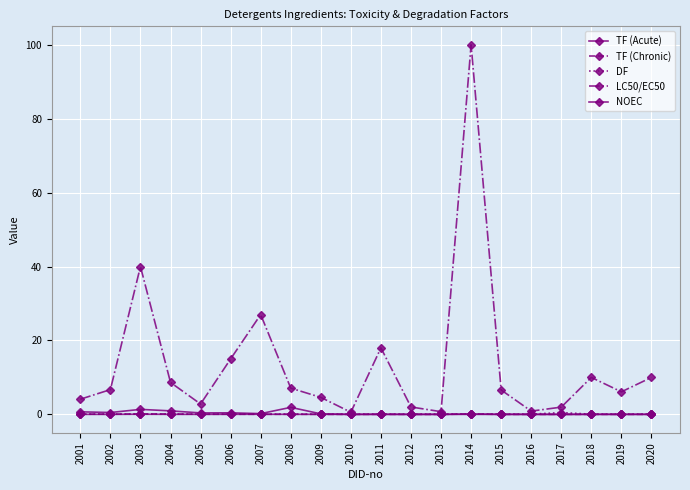

How many lines are shown in the chart?

5